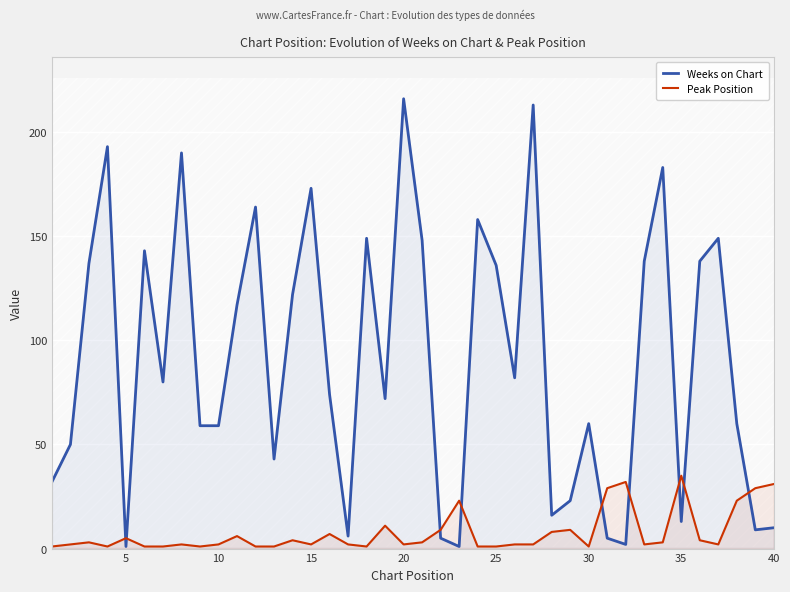

What is the highest value of the Weeks on Chart series?

216